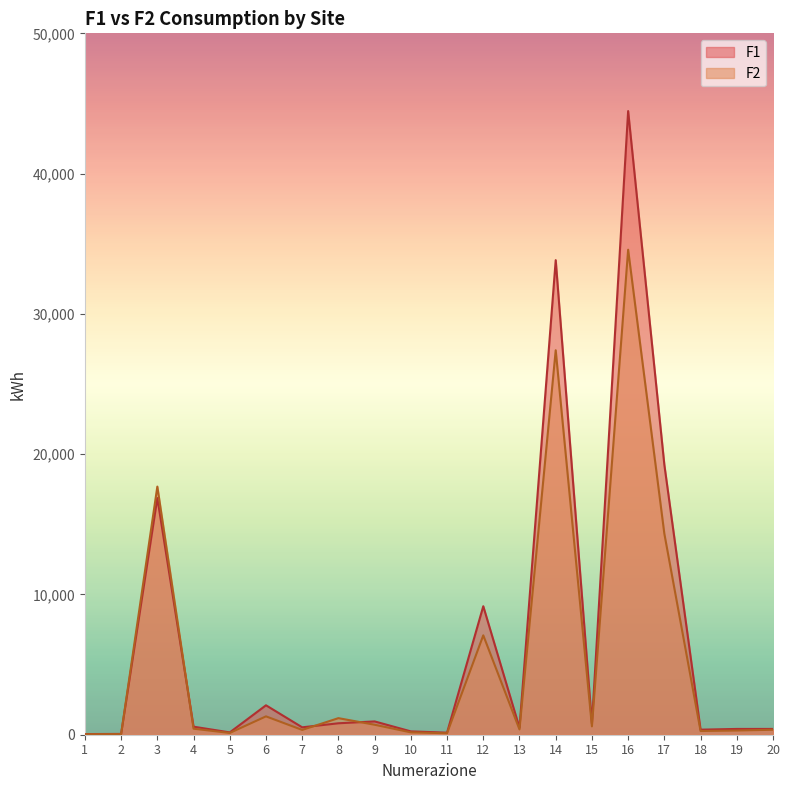

Between 5 and 12, which series saw the biggest shift?

F1